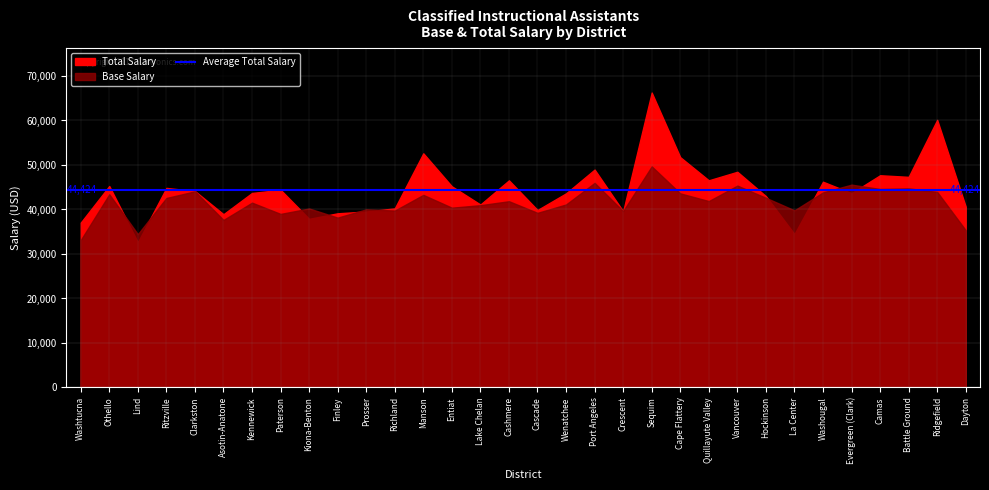

At which category does Base Salary reach its first local valley?

Lind